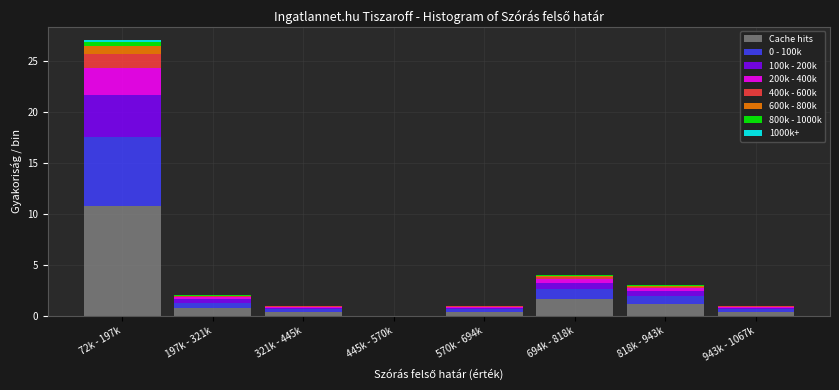

At which category is the sum across all series the highest?

72k - 197k